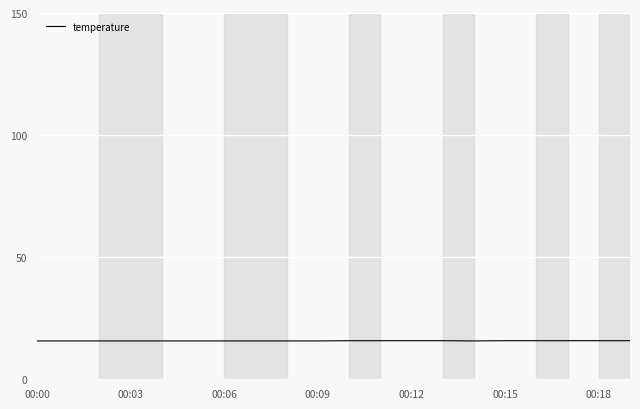

What is the minimum value shown in the chart?

15.7